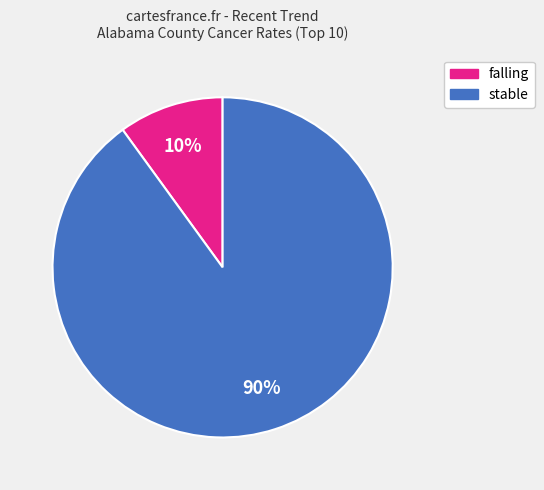

How many slices are in this pie chart?

2